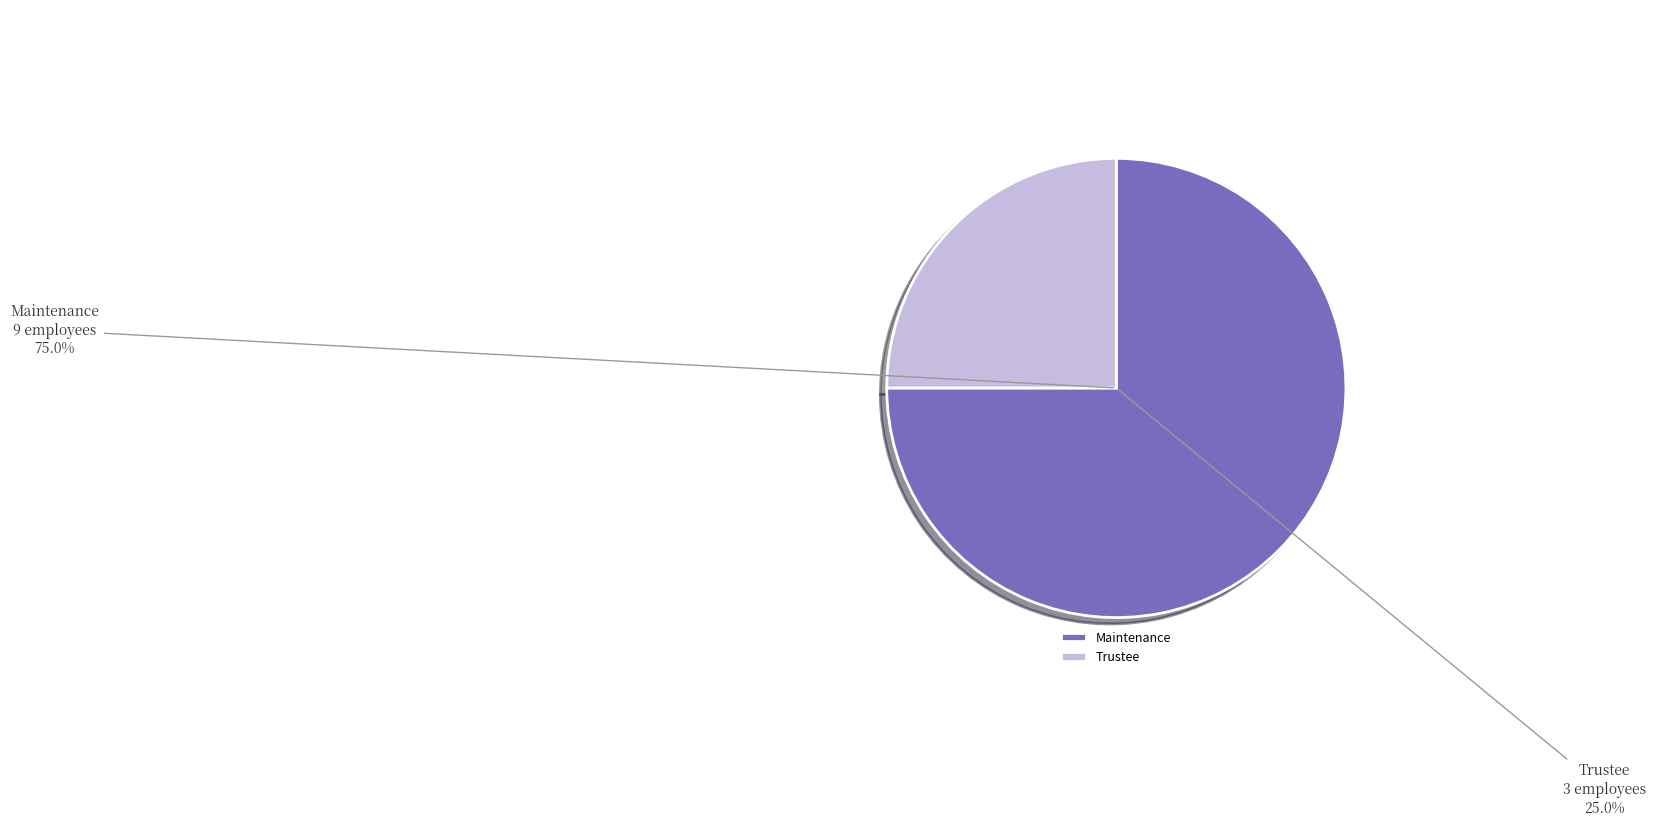

Approximately how many times larger is the value at Trustee compared to Maintenance?

0.3